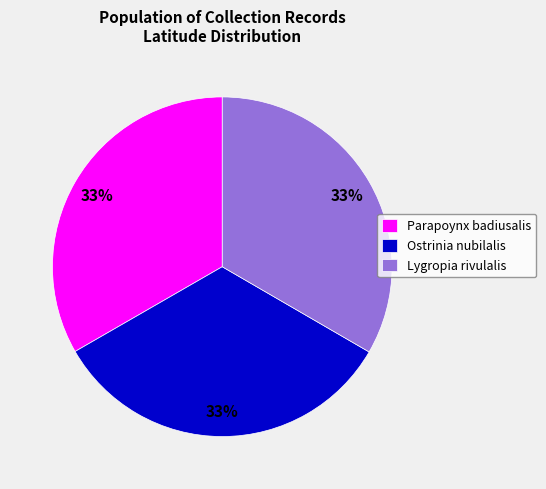

Do Parapoynx badiusalis and Lygropia rivulalis together represent more than half of the pie?

Yes